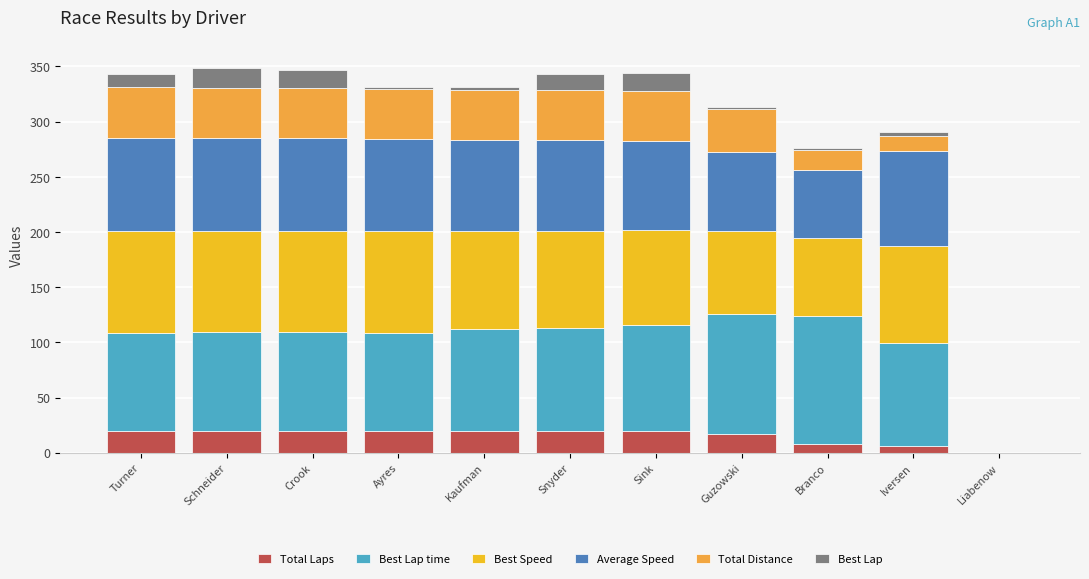

Are the bars grouped side by side (vs. stacked)?

No